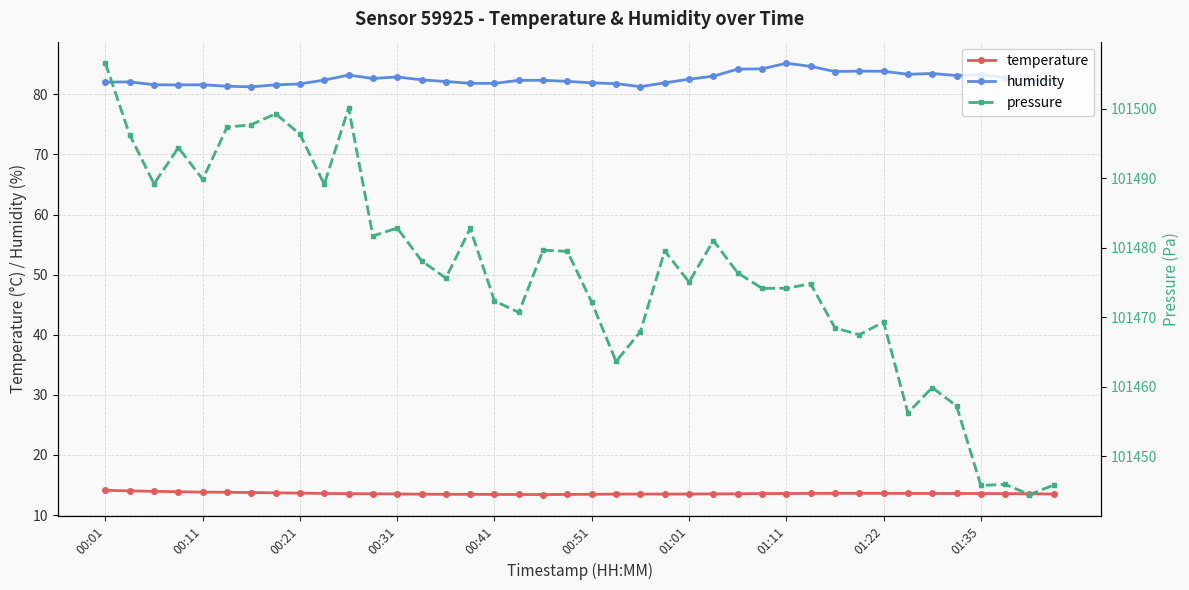

Rank the series at 14 from highest to lowest value.

pressure, humidity, temperature